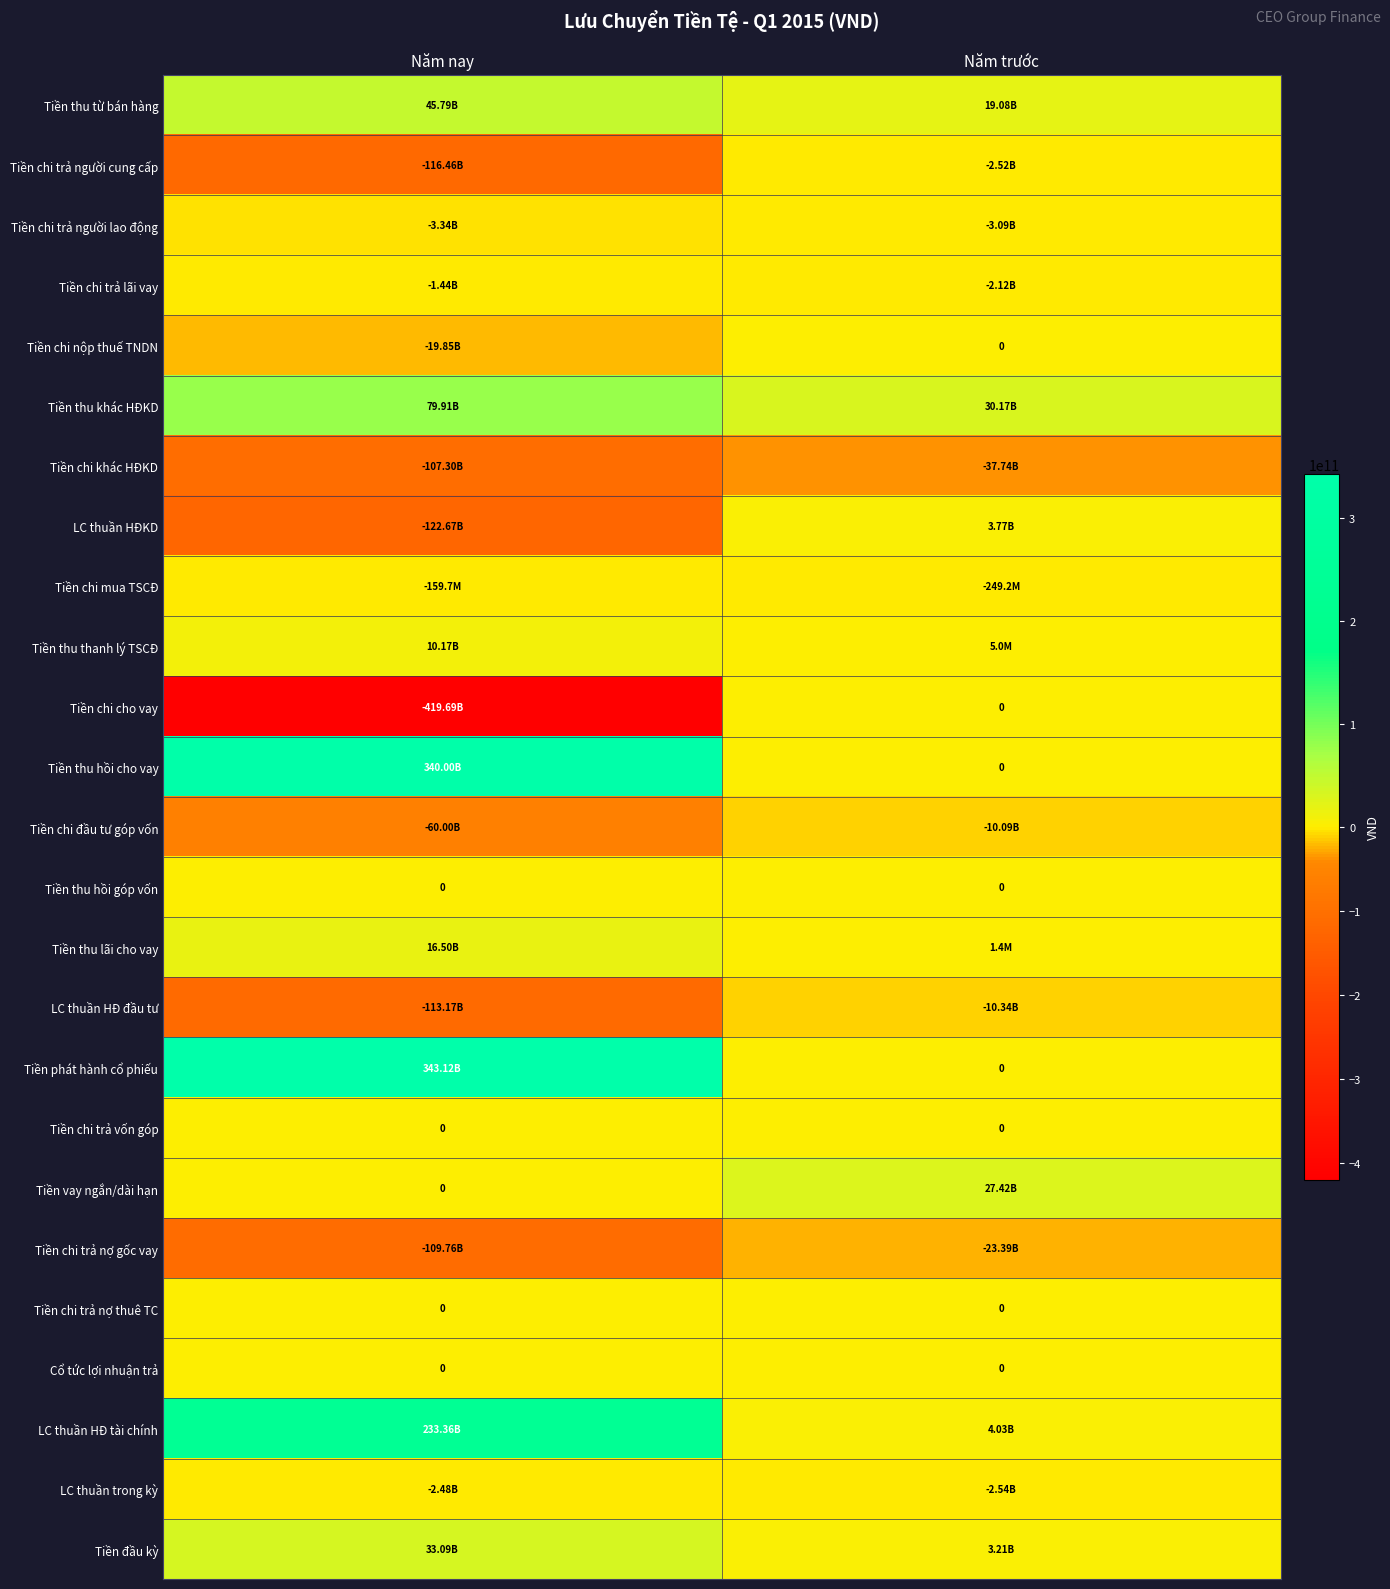

Count the number of data series in this chart.

25